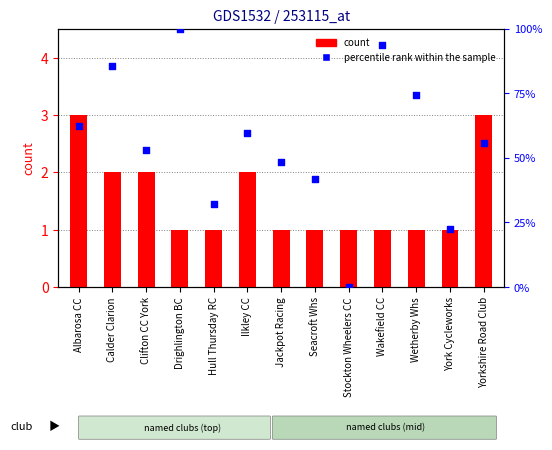

Which series has the largest total across all categories?

percentile rank within the sample